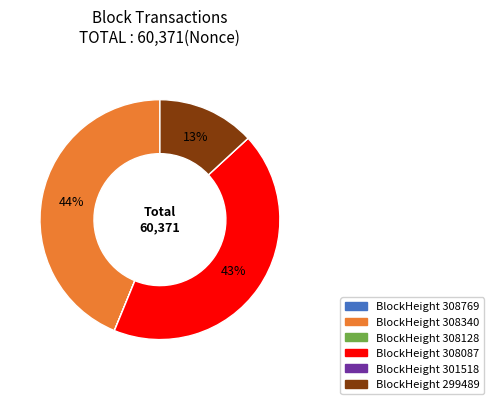

Does any single category account for the majority?

No